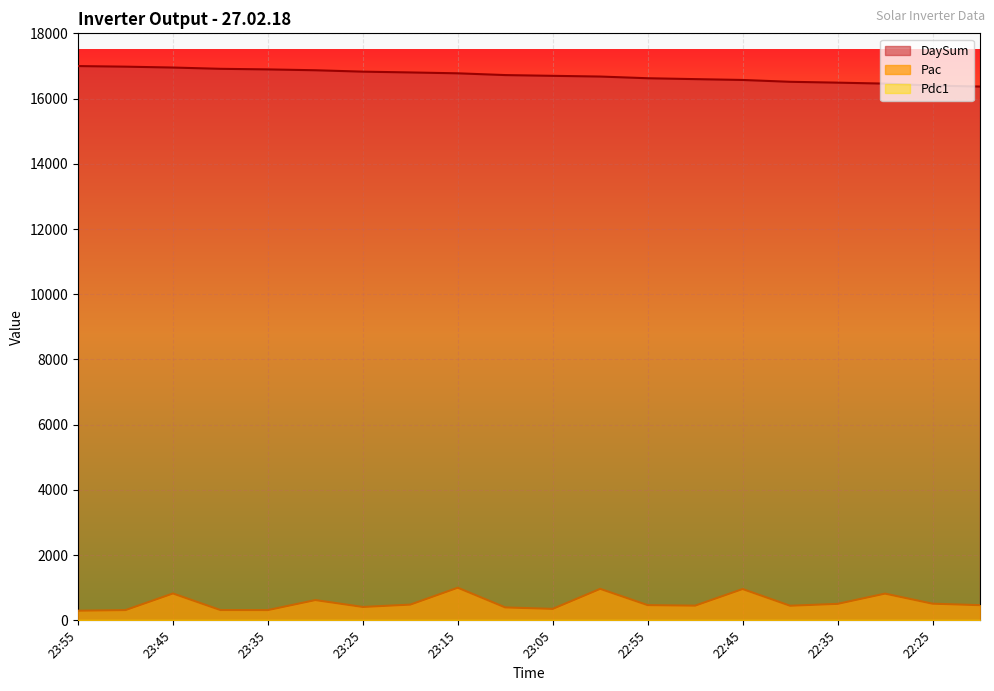

Rank the series by their maximum value, from lowest to highest.

Pac, DaySum